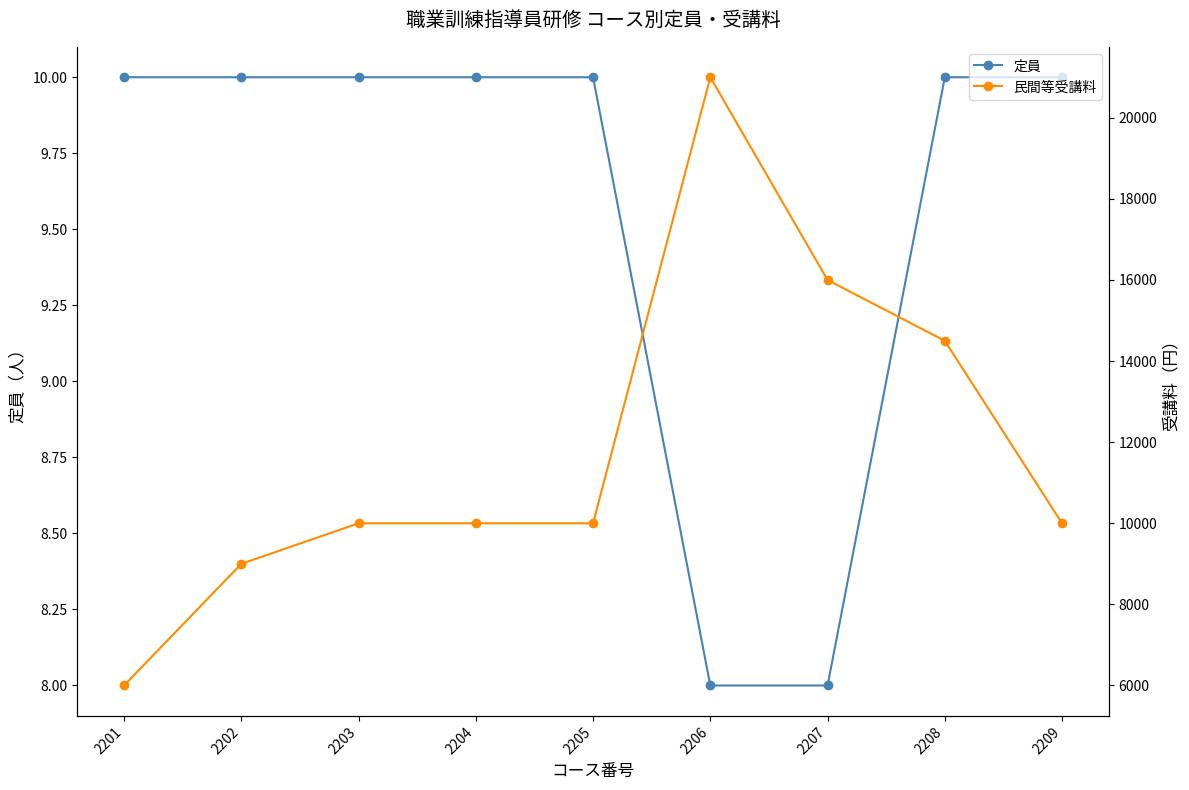

True or false: 民間等受講料 and 定員 intersect in this chart.

False